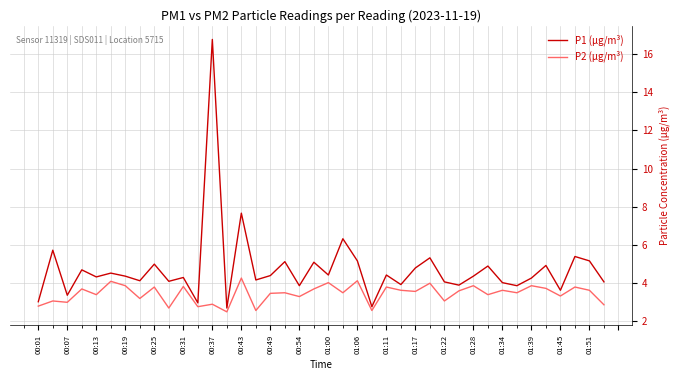

At how many categories does at least one series exceed 8?

1